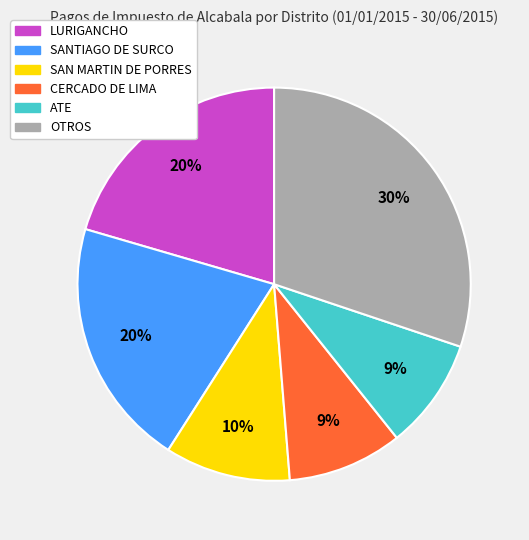

To the nearest percent, what is the difference between the largest and smallest slice percentages?

21%